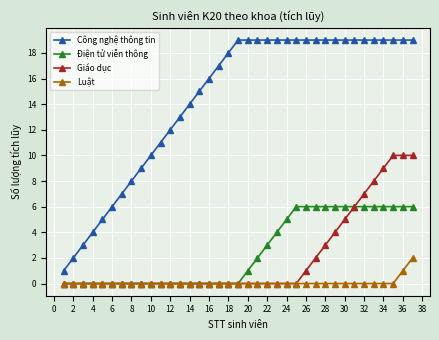

Which series has the largest range (max minus min)?

Công nghệ thông tin